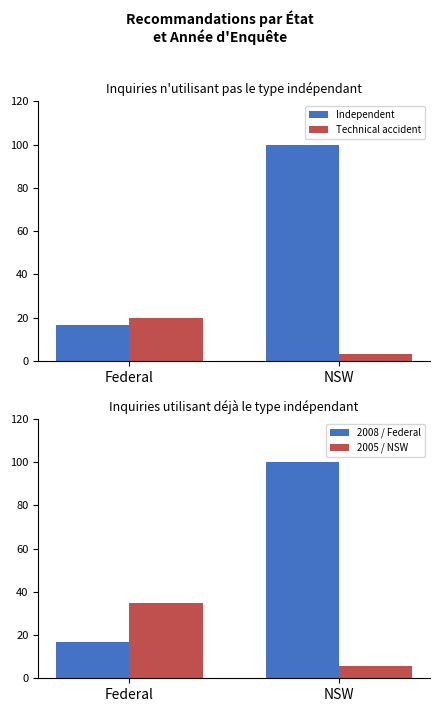

What is the maximum value for Technical accident?

20.0